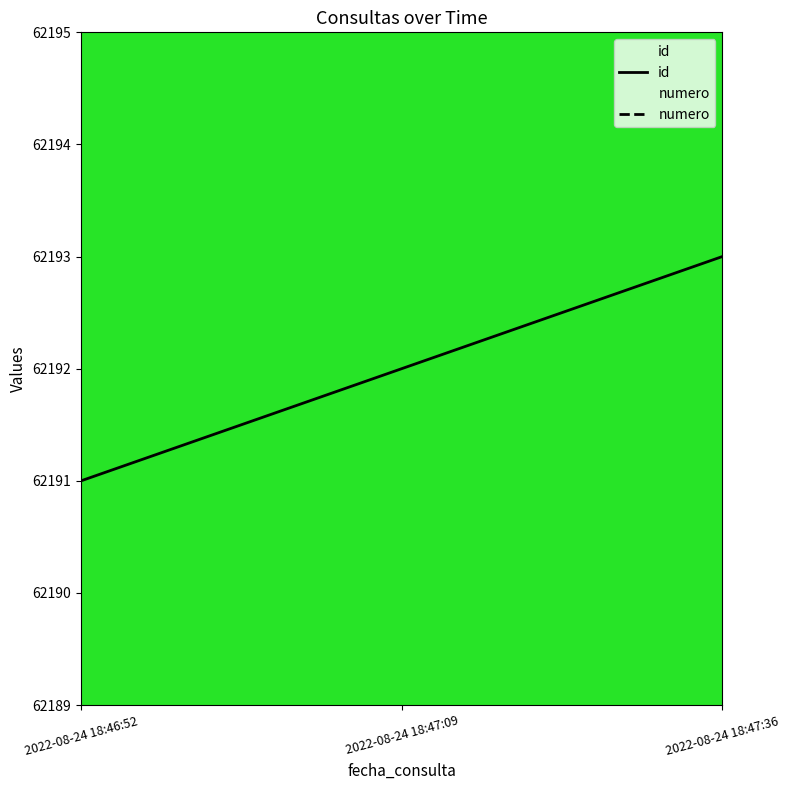

List the series in order of their overall mean, lowest first.

id, numero